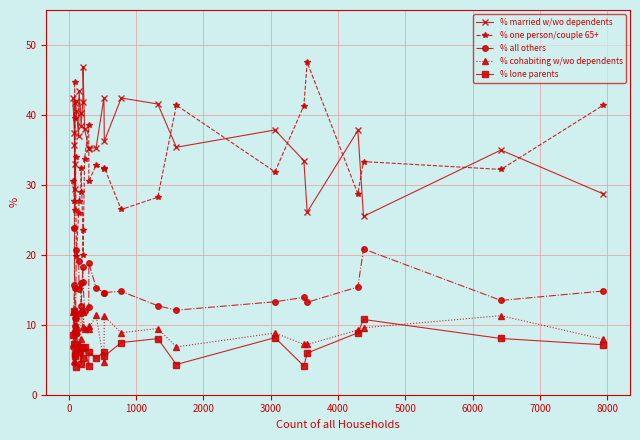

What is the spread (max minus min) of values at 6000?

31.5